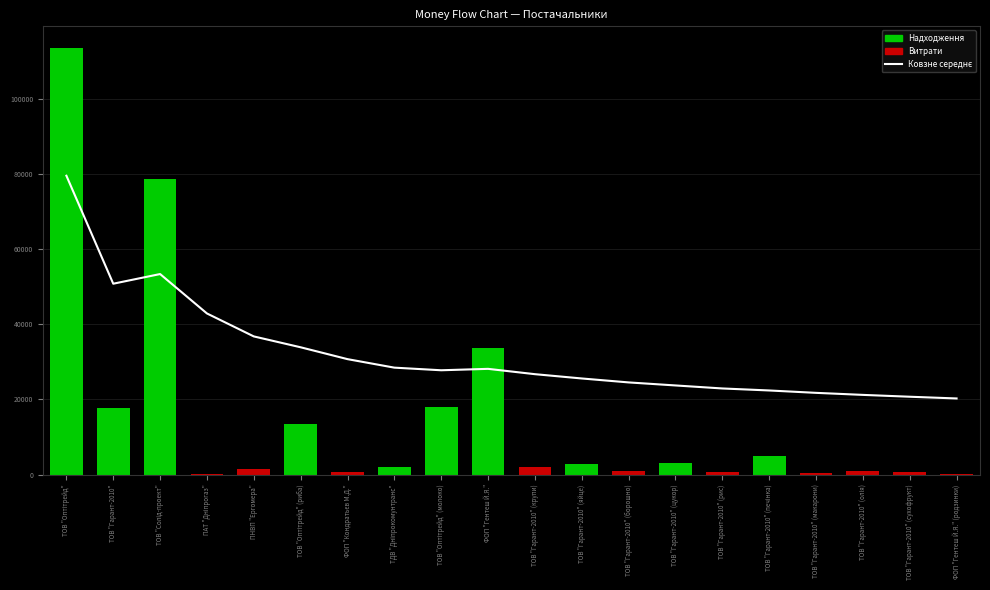

How many values exceed 27759?

10